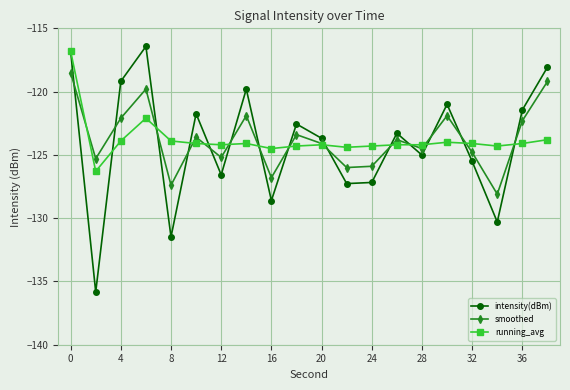

What are all the series names shown in the legend?

intensity(dBm), smoothed, running_avg